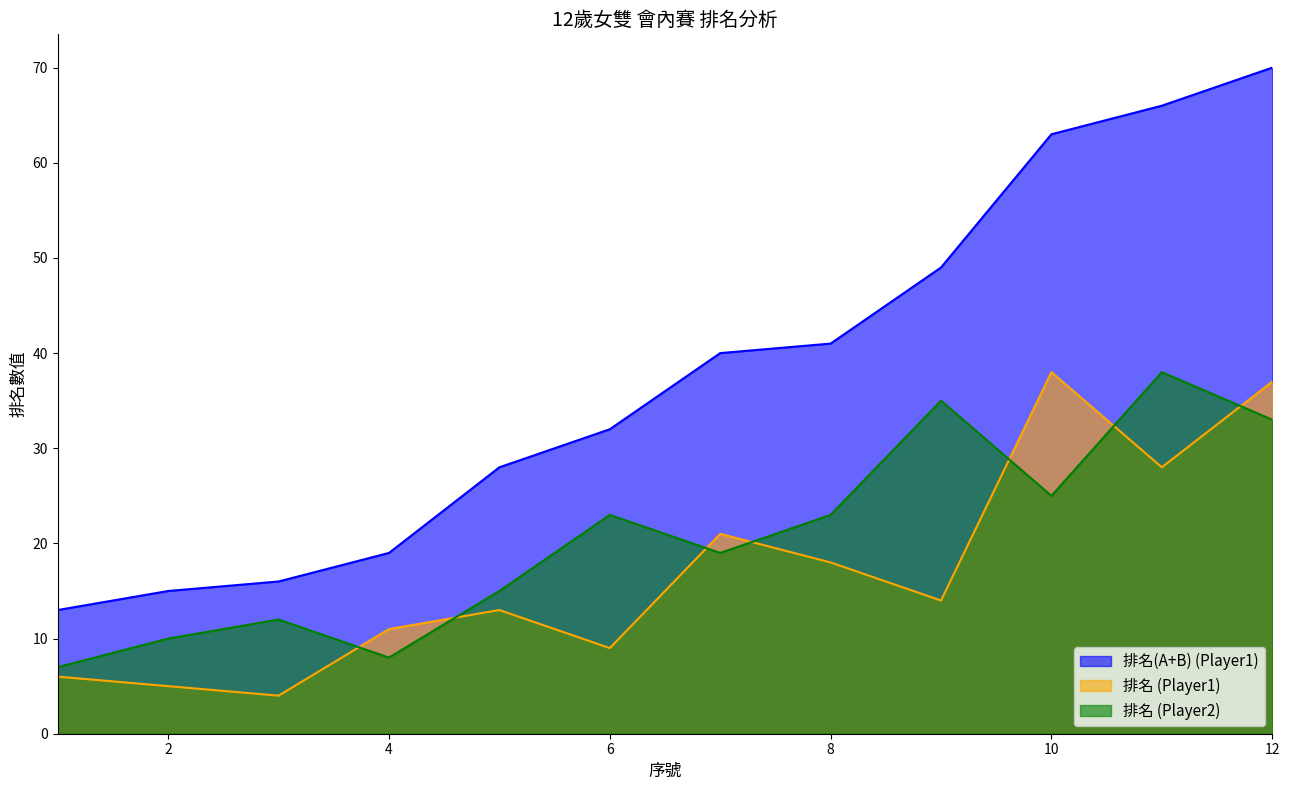

What are all the series names shown in the legend?

排名(A+B) (Player1), 排名 (Player1), 排名 (Player2)